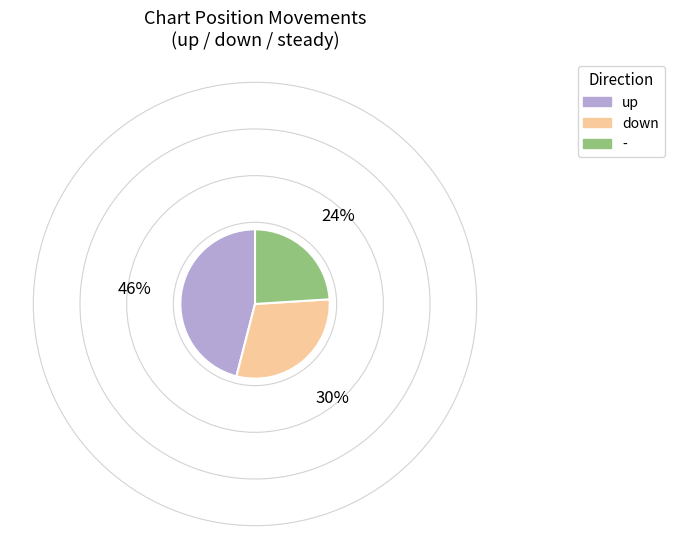

Which has a higher value, down or up?

up